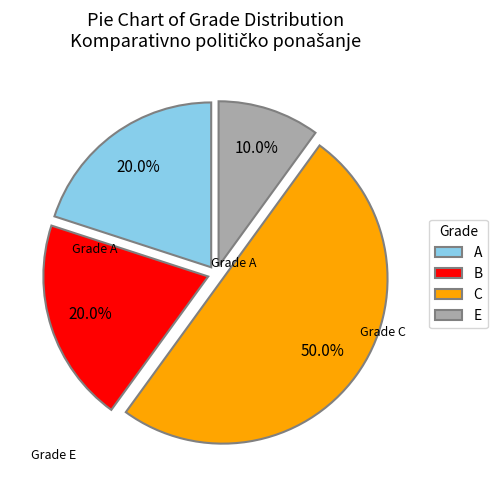

Between A and C, which is larger?

C